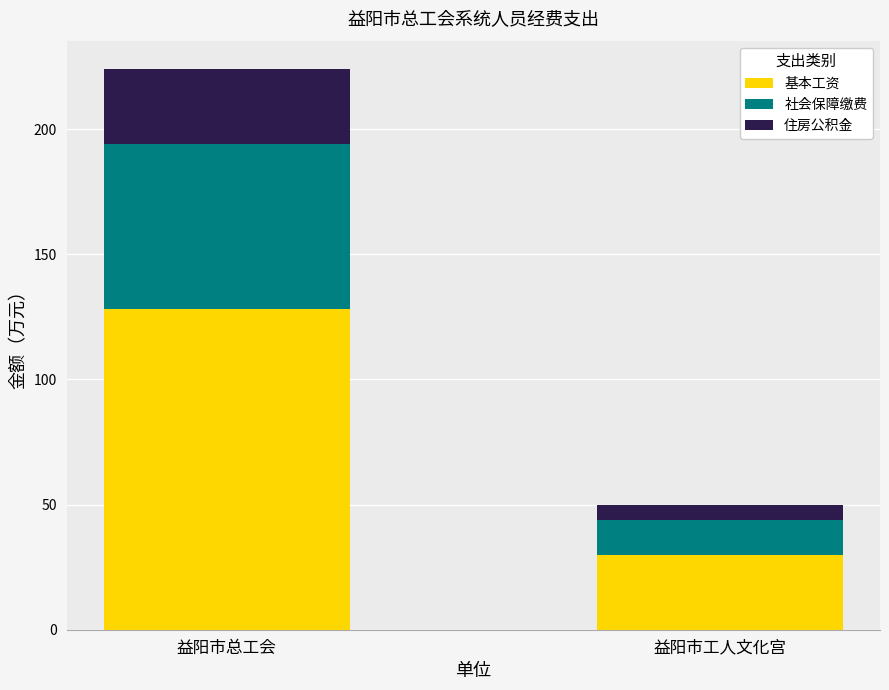

What value does the 基本工资 series have at 益阳市总工会?

128.0